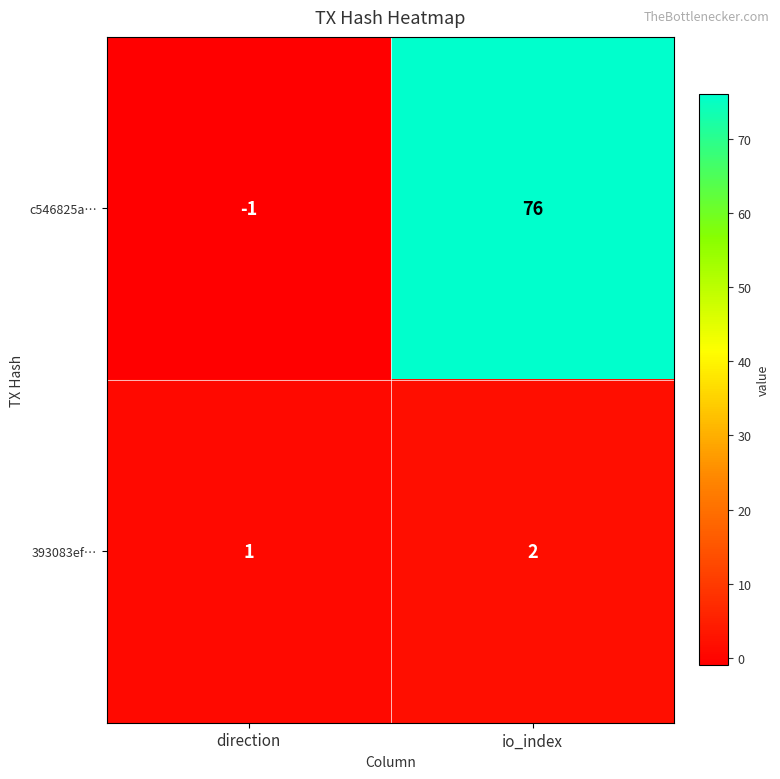

The 393083ef… series shows 1 at io_index. True or false?

False